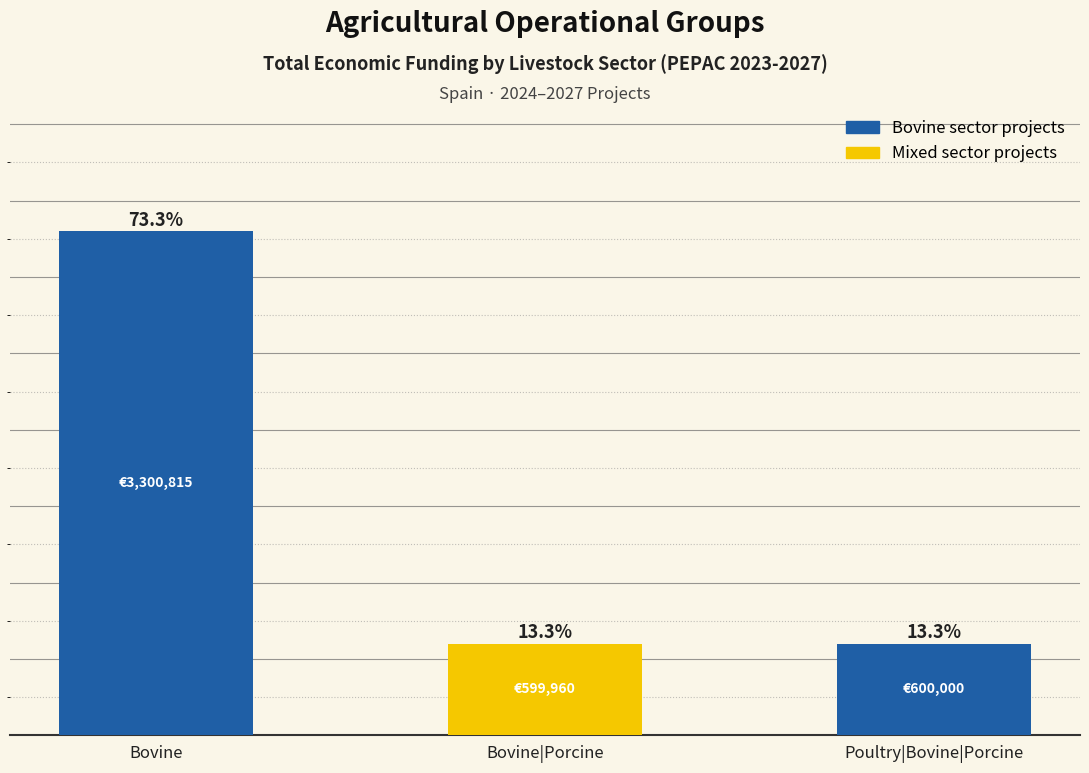

Which has a higher value, Bovine|Porcine or Poultry|Bovine|Porcine?

Poultry|Bovine|Porcine